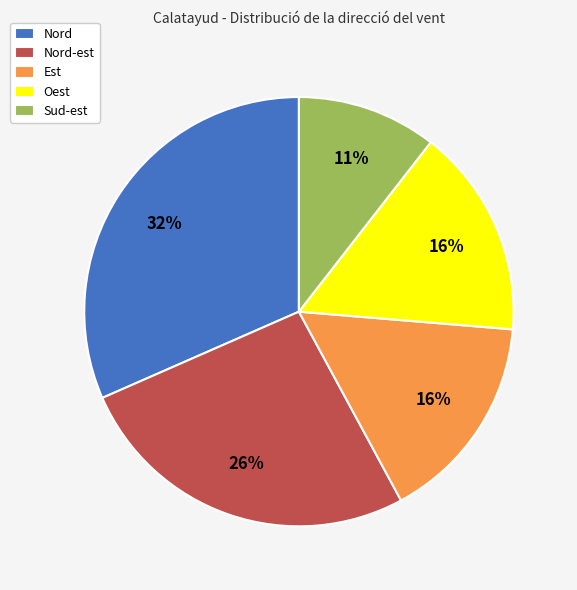

Which has a higher value, Nord-est or Est?

Nord-est